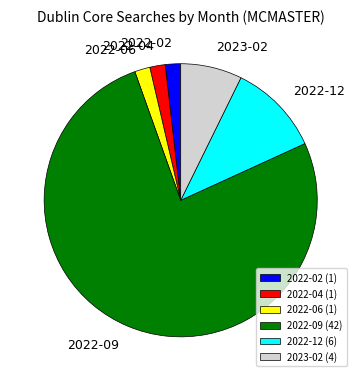

What is the largest slice in the pie chart?

2022-09